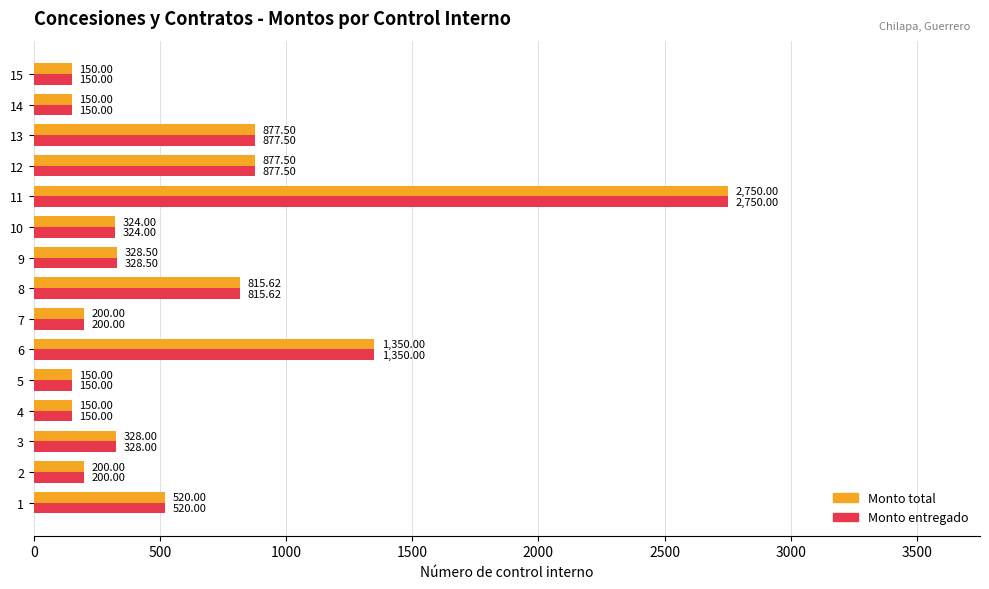

At which category is the sum across all series the highest?

11